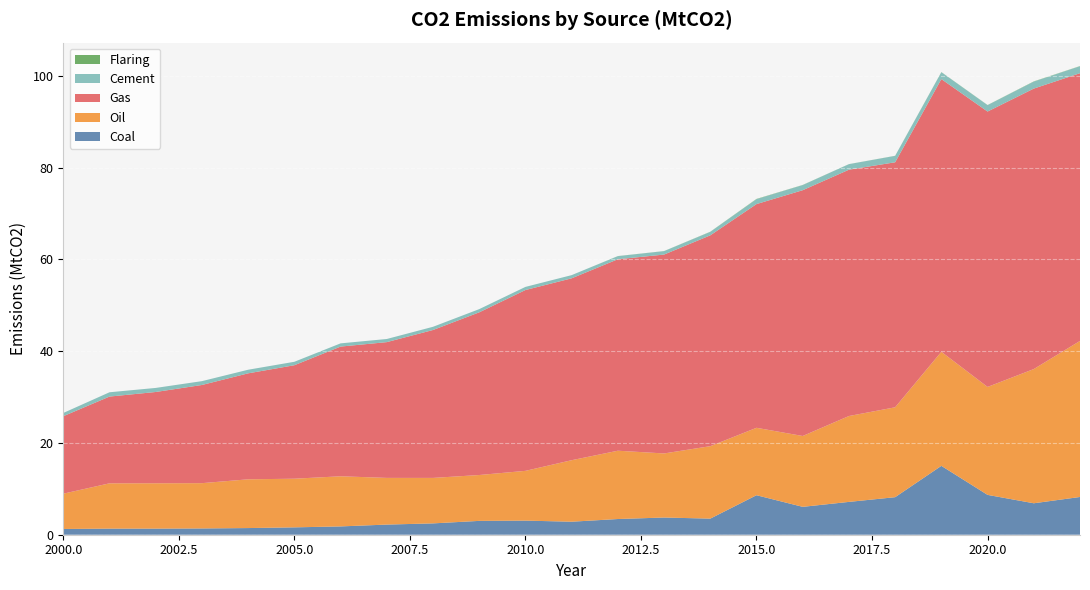

Reading left to right, extract all data points from this chart.

Coal: 1.3	1.3	1.3	1.4	1.5	1.6	1.8	2.2	2.5	3.0	3.1	2.8	3.4	3.7	3.5	8.6	6.1	7.2	8.2	15.0	8.7	6.9	8.2
Oil: 7.7	9.9	9.9	9.9	10.6	10.6	10.9	10.2	9.9	10.0	10.8	13.4	14.9	14.0	15.8	14.7	15.4	18.7	19.6	24.9	23.5	29.2	34.0
Gas: 16.9	18.9	19.9	21.4	23.1	24.7	28.3	29.6	32.2	35.4	39.4	39.6	41.7	43.3	45.9	48.7	53.5	53.7	53.4	59.4	60.0	61.1	58.3
Cement: 0.7	0.9	0.9	0.8	0.8	0.8	0.7	0.7	0.7	0.7	0.7	0.7	0.7	0.7	0.8	1.1	1.1	1.2	1.4	1.5	1.4	1.5	1.5
Flaring: 0.0	0.0	0.0	0.0	0.0	0.0	0.0	0.0	0.0	0.0	0.0	0.0	0.0	0.0	0.0	0.1	0.0	0.0	0.0	0.0	0.0	0.0	0.0